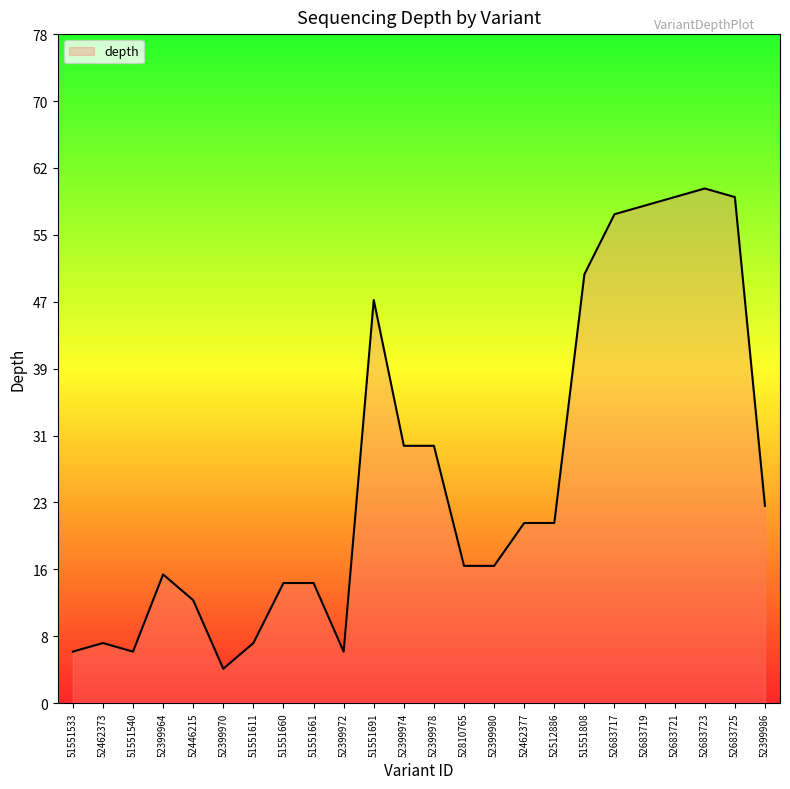

What is the change in value from 52683725 to 52399986?

-36